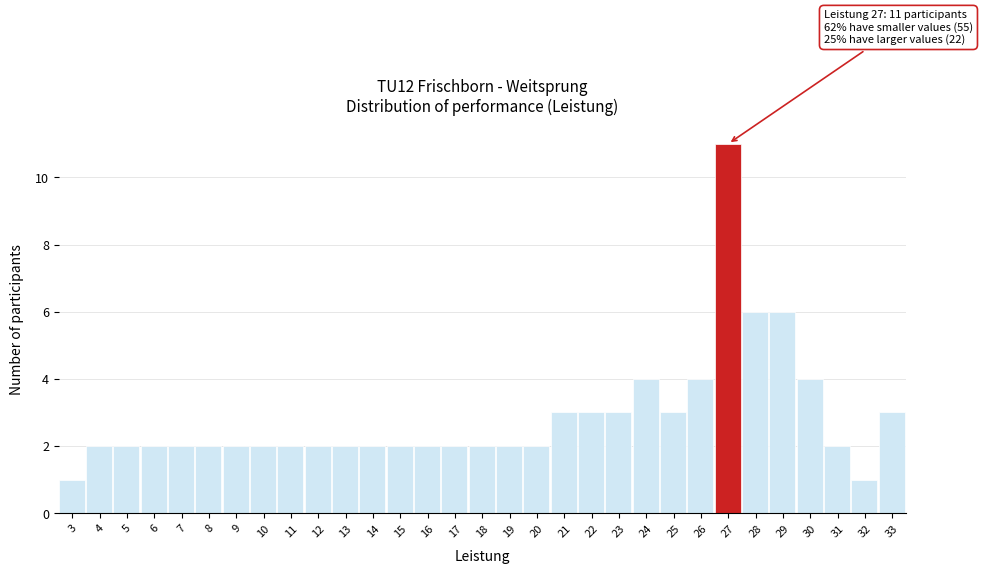

Approximately how many times larger is the value at 19 compared to 26?

0.5